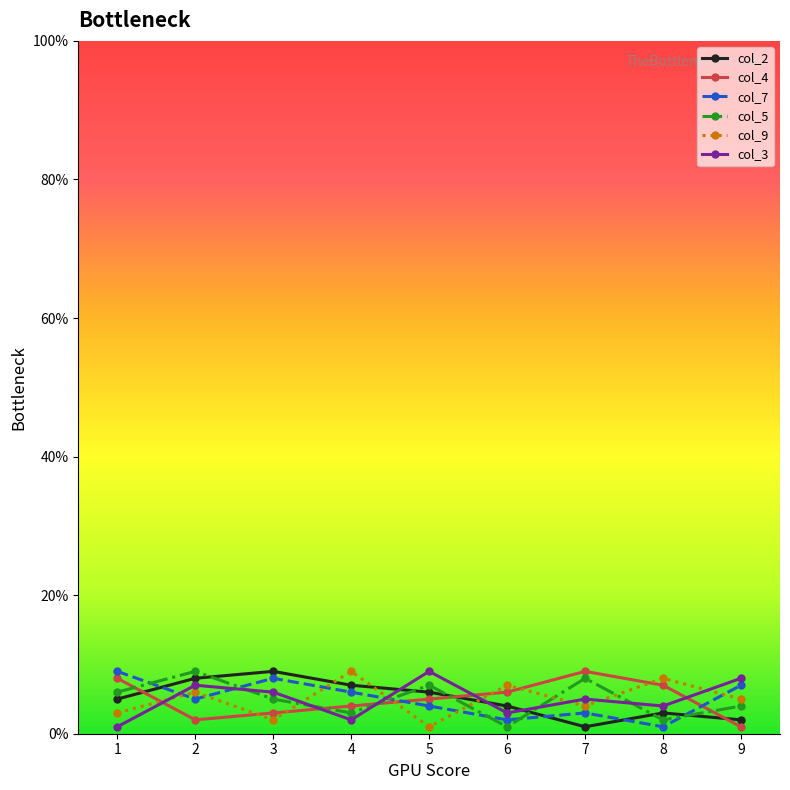

How many series are shown in this chart?

6